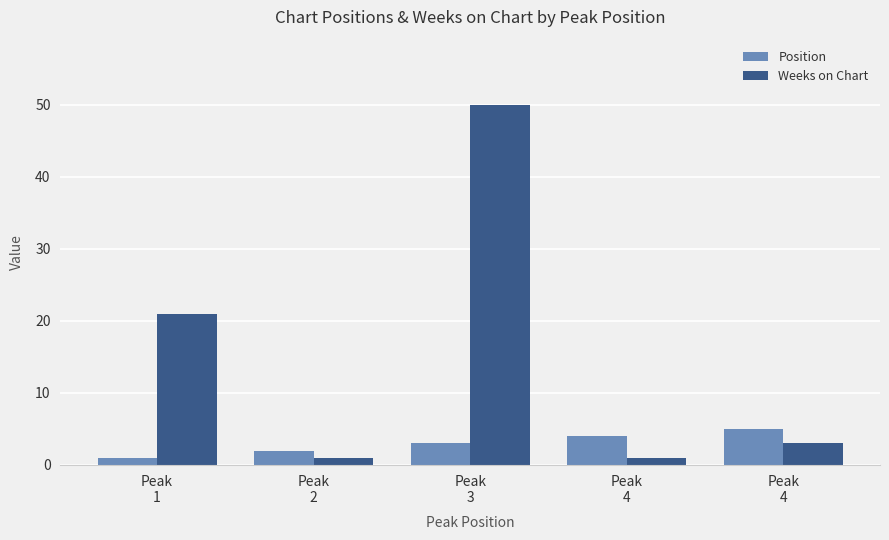

True or false: Weeks on Chart has a value of 0 at Peak
4.

False